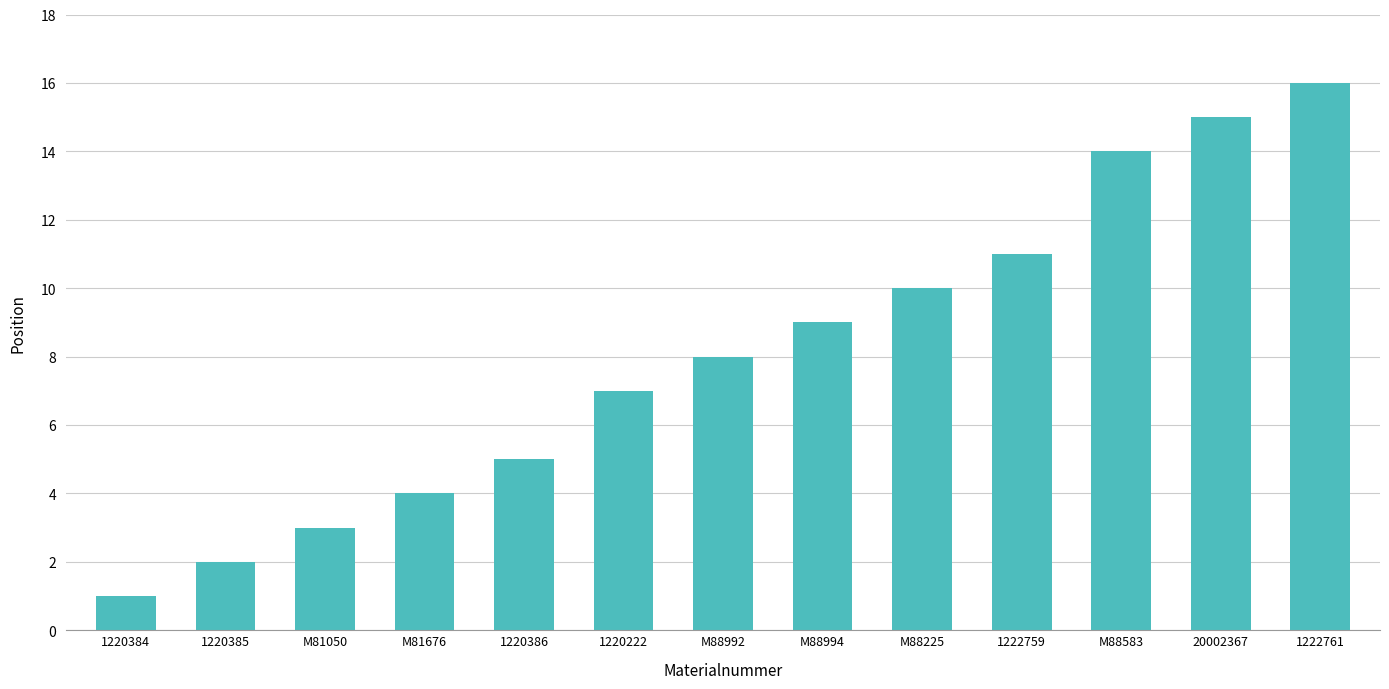

List the labels in order of value, smallest first.

1220384, 1220385, M81050, M81676, 1220386, 1220222, M88992, M88994, M88225, 1222759, M88583, 20002367, 1222761